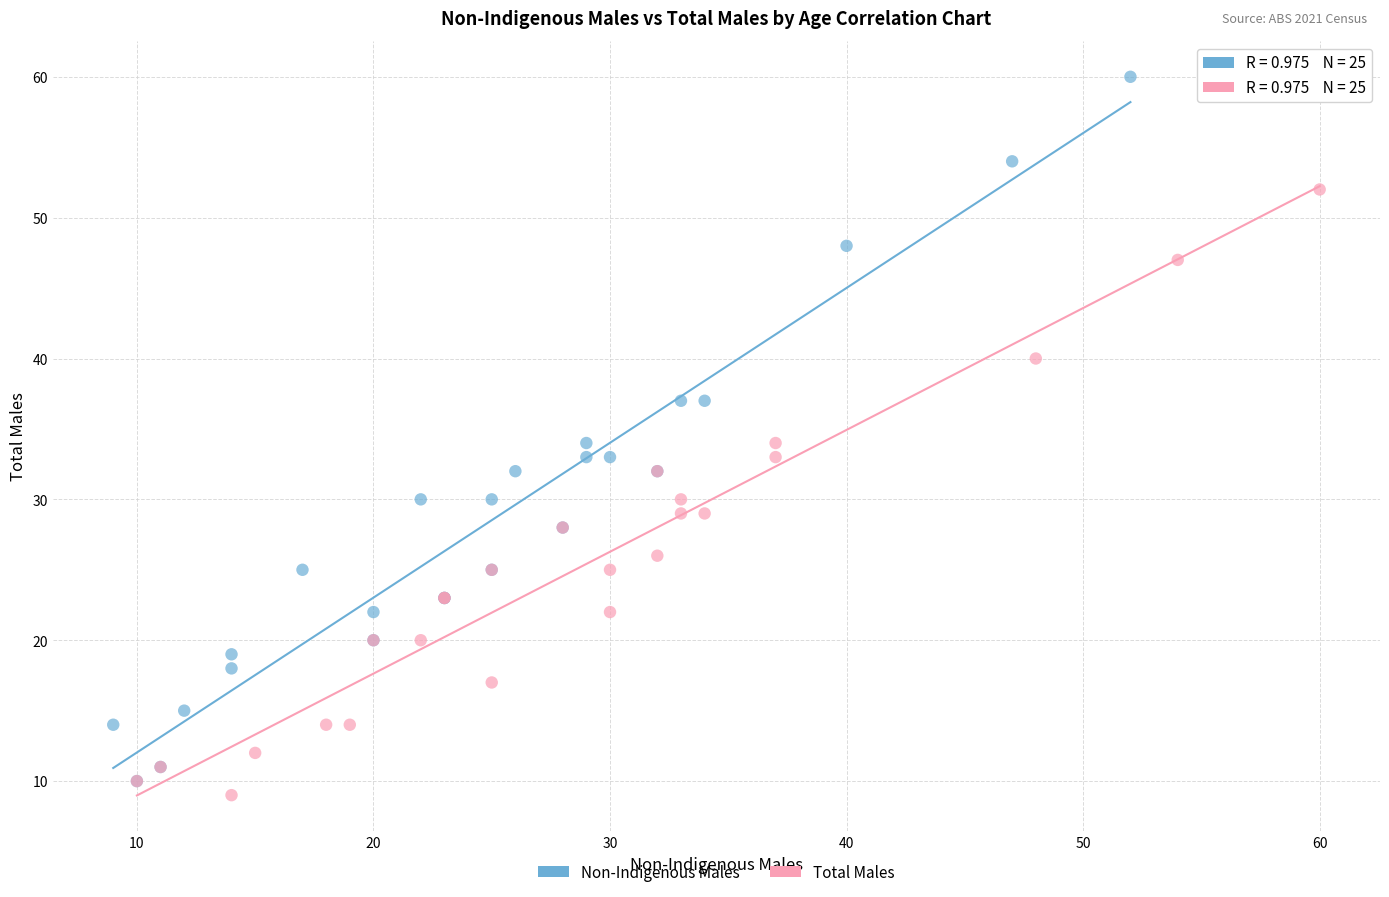

Which series reaches the maximum Y coordinate?

Non-Indigenous Males